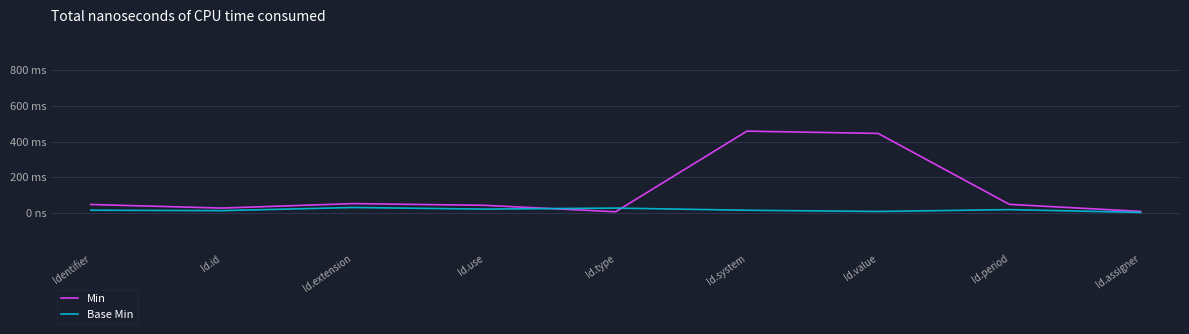

Reading left to right, transcribe all the data shown in this chart.

Min: 0.1	0.1	0.1	0.1	0.0	1.1	1.1	0.1	0.0
Base Min: 0.0	0.0	0.1	0.1	0.1	0.0	0.0	0.0	0.0